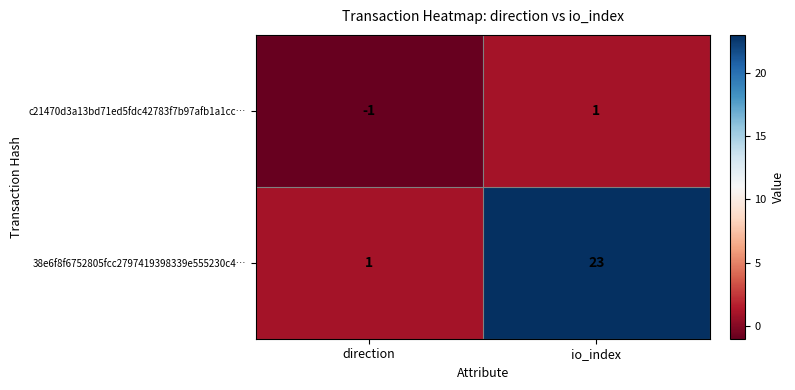

What is the sum of all 38e6f8f6752805fcc2797419398339e555230c4… values?

24